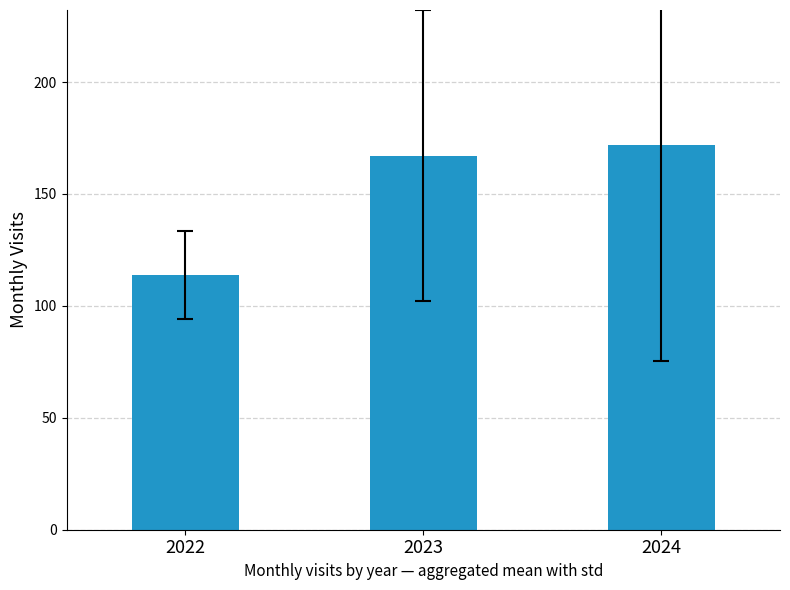

Between 2023 and 2024, which is larger?

2024